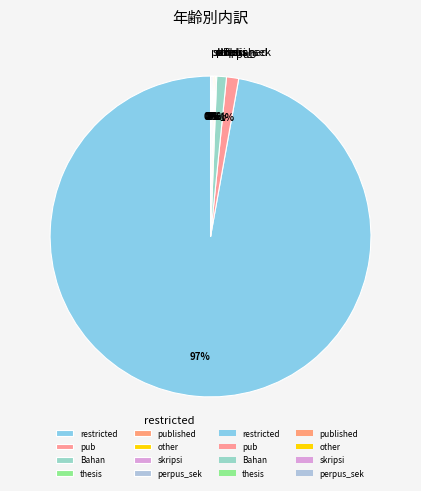

Which category has the biggest portion of the pie?

restricted